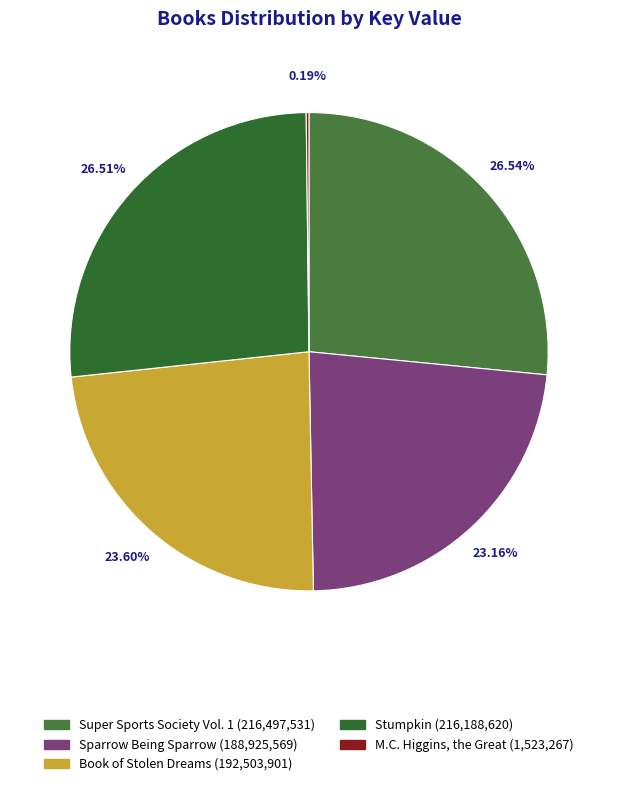

To the nearest percent, what is the combined percentage of Super Sports Society Vol. 1 and Stumpkin?

53%